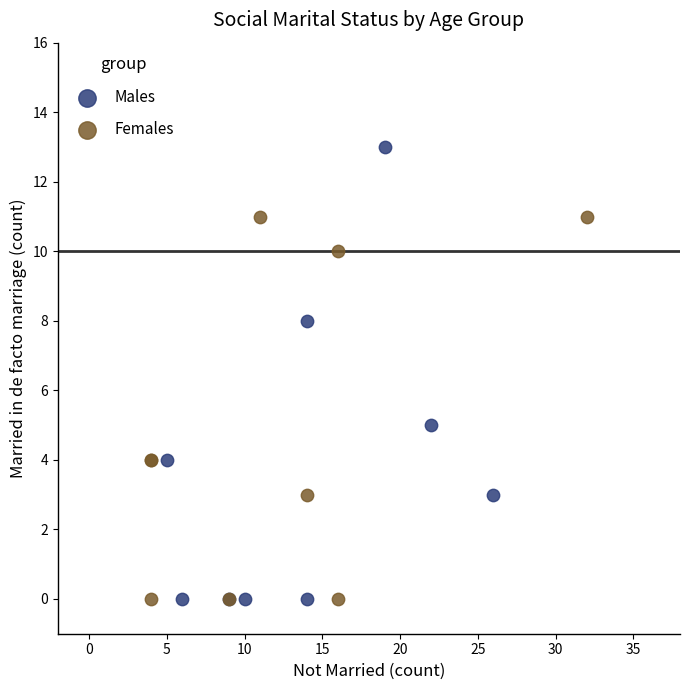

Which series has the widest spread of Y values?

Males